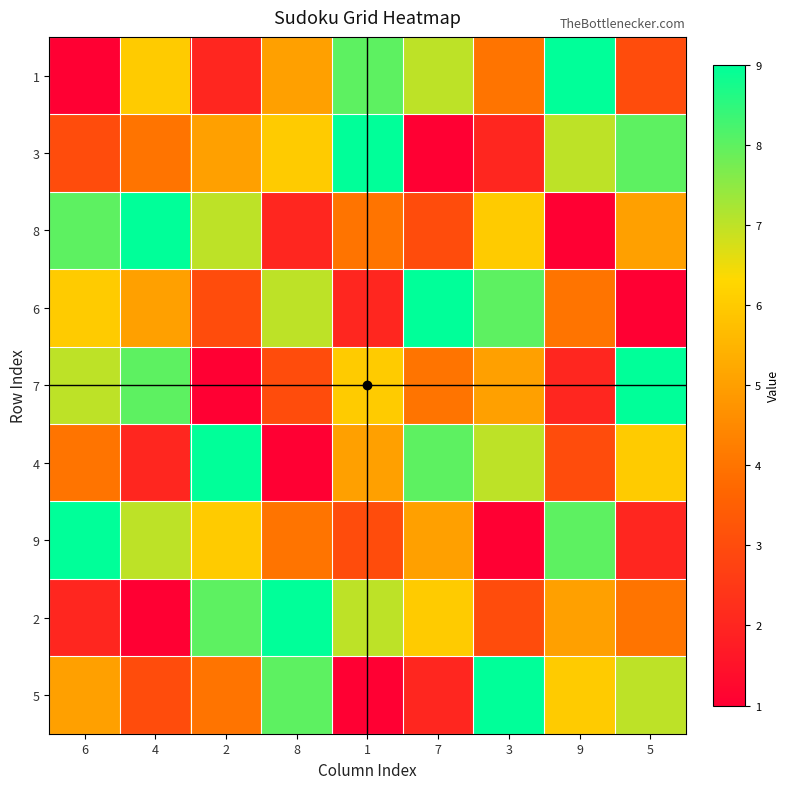

What is the smallest value displayed?

1